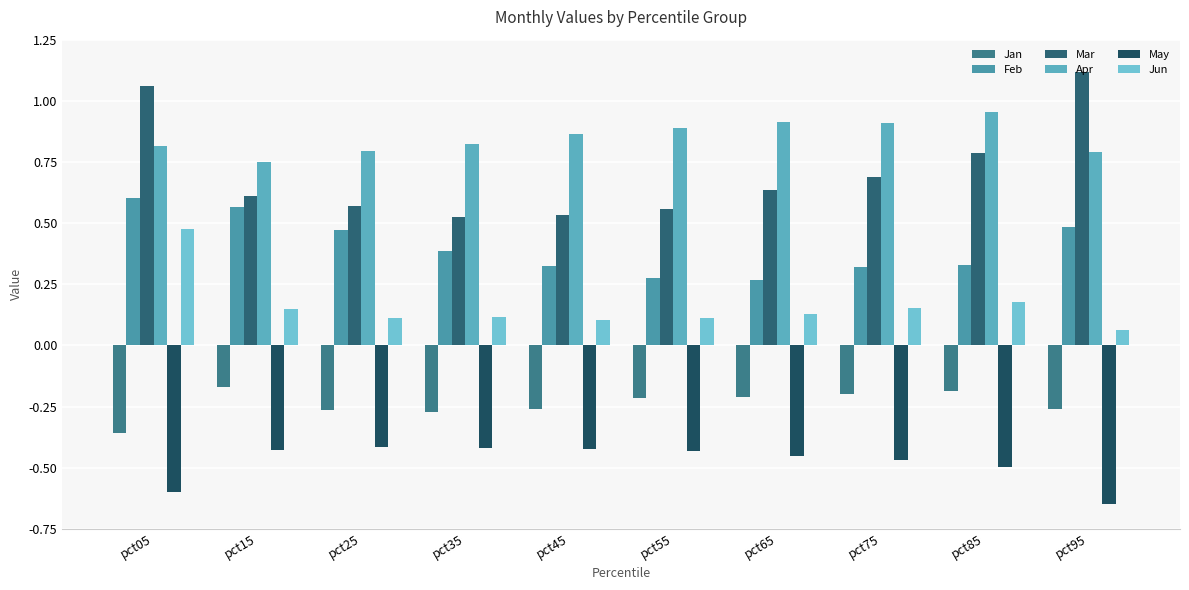

True or false: Feb has a value of 0.3 at pct65.

True